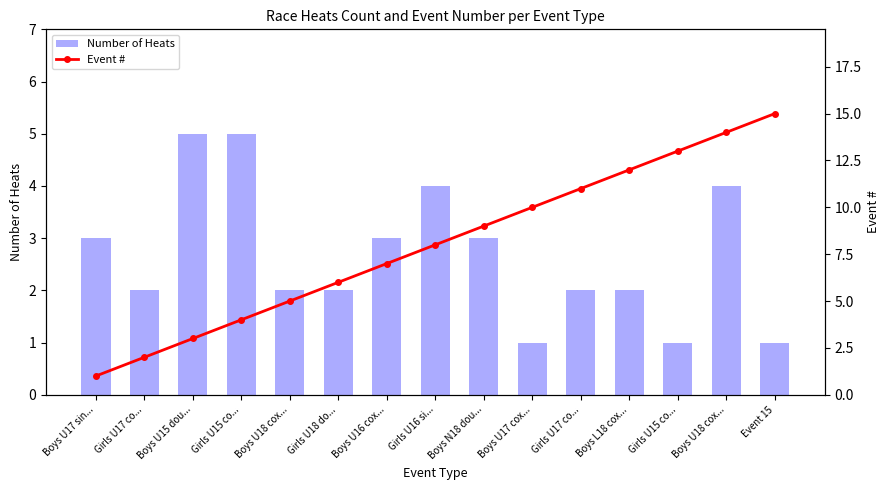

True or false: Event # has a value of 4 at Girls U15 co....

True